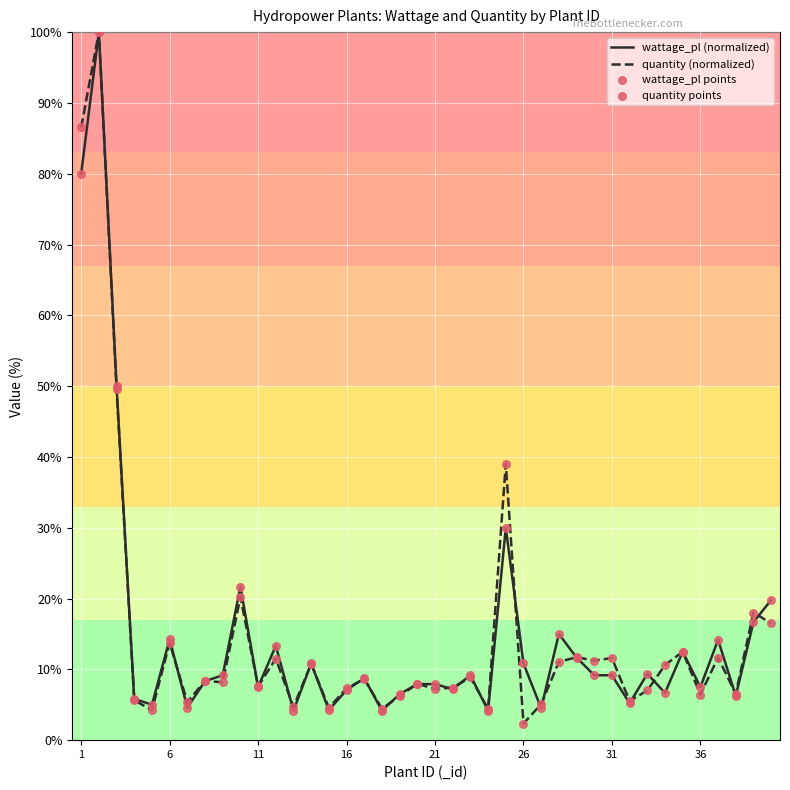

What is the greatest value displayed?

100.0